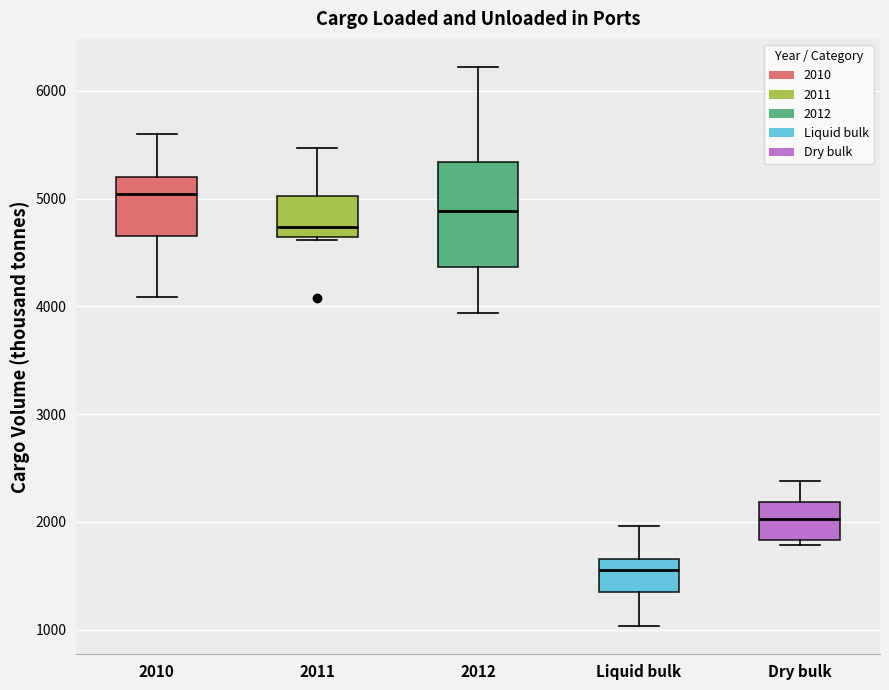

Reading left to right, transcribe this box plot: for each box, give where its median line is, the range the box spans, and where its two whiskers end, as read against the y-axis. The values are not printed on the chart, so give them approximately, as read against the axis.

2010: median 5000, box 4700 to 5200, whiskers 4100 to 5600
2011: median 4700, box 4600 to 5000, whiskers 4600 (just below the box's lower edge) to 5500
2012: median 4900, box 4400 to 5300, whiskers 3900 to 6200
Liquid bulk: median 1600, box 1400 to 1700, whiskers 1000 to 2000
Dry bulk: median 2000, box 1800 to 2200, whiskers 1800 (just below the box's lower edge) to 2400